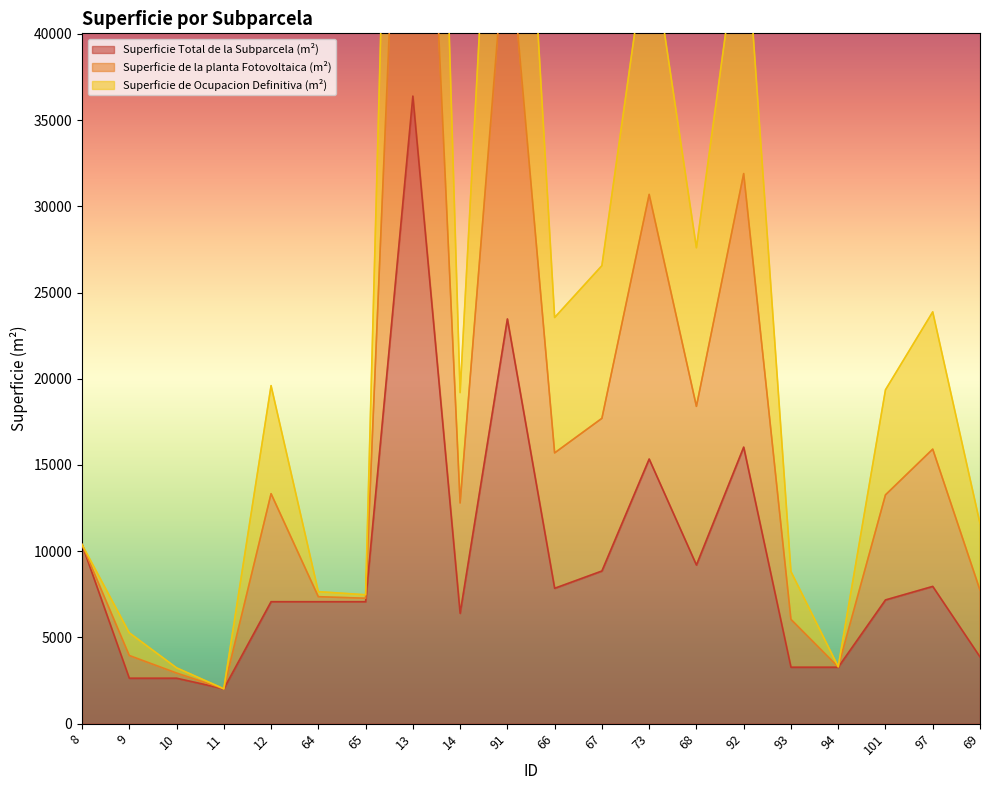

What is the highest value of the Superficie Total de la Subparcela (m²) series?

36388